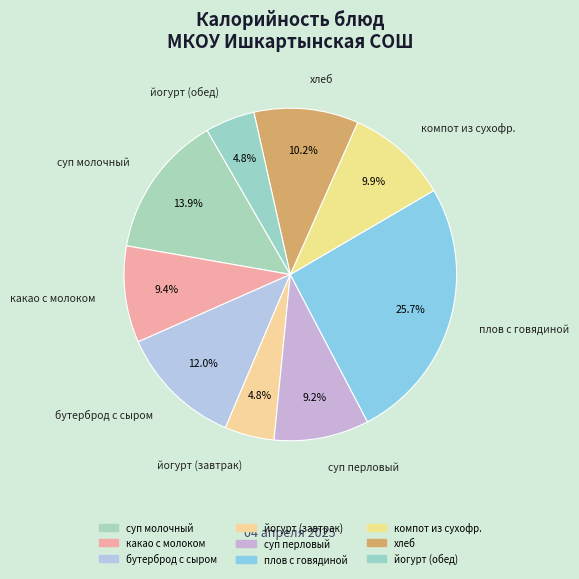

Count the number of slices in the pie.

9